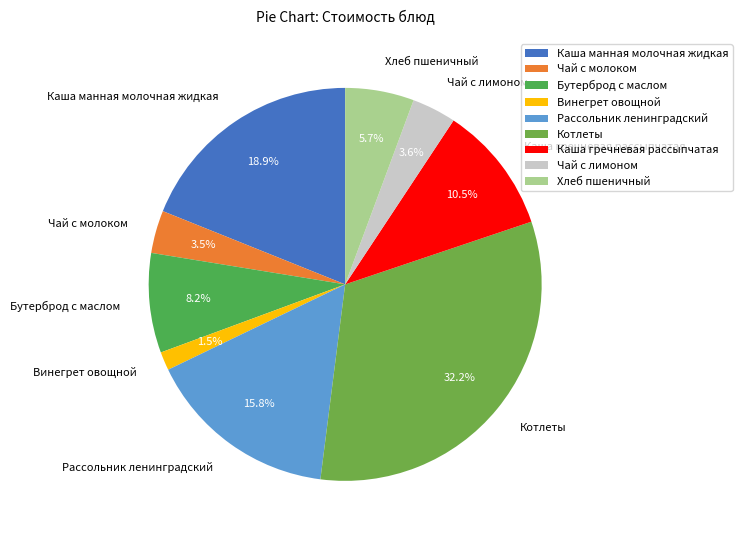

Between Винегрет овощной and Хлеб пшеничный, which is larger?

Хлеб пшеничный